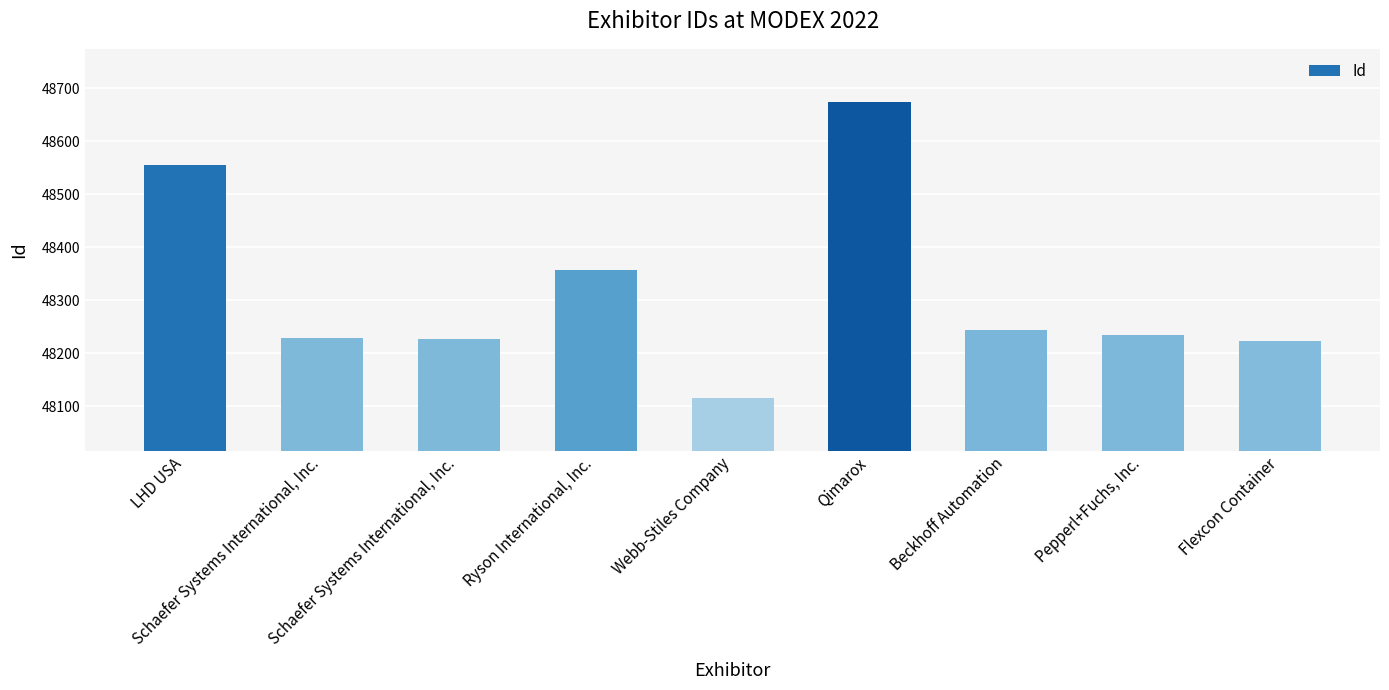

How many bars are there in total?

9